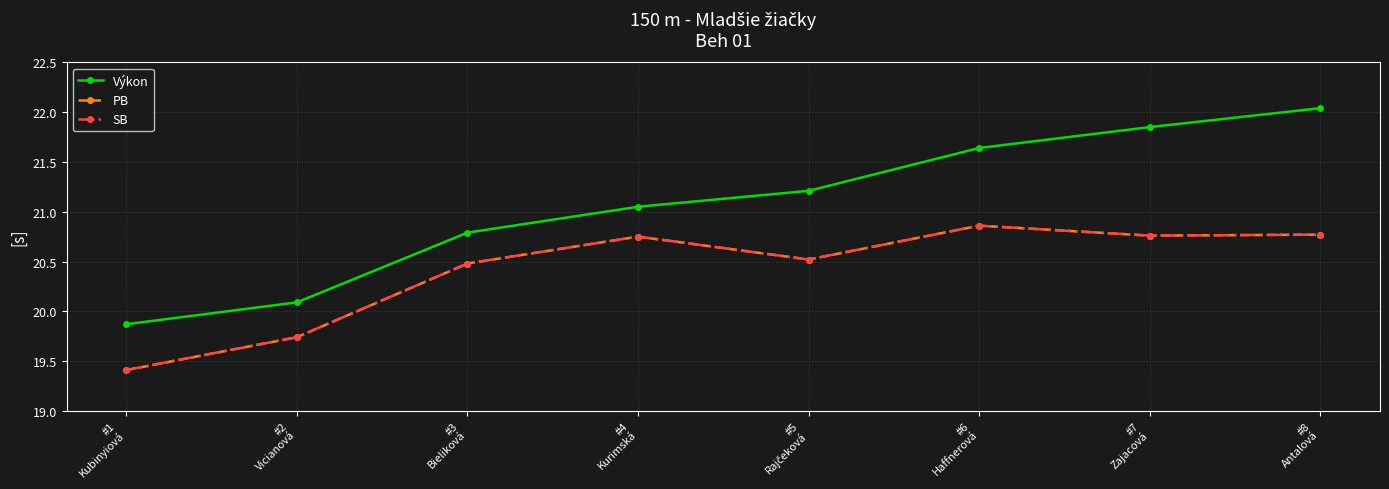

Which category has the highest value in the SB series?

#6
Haffnerová